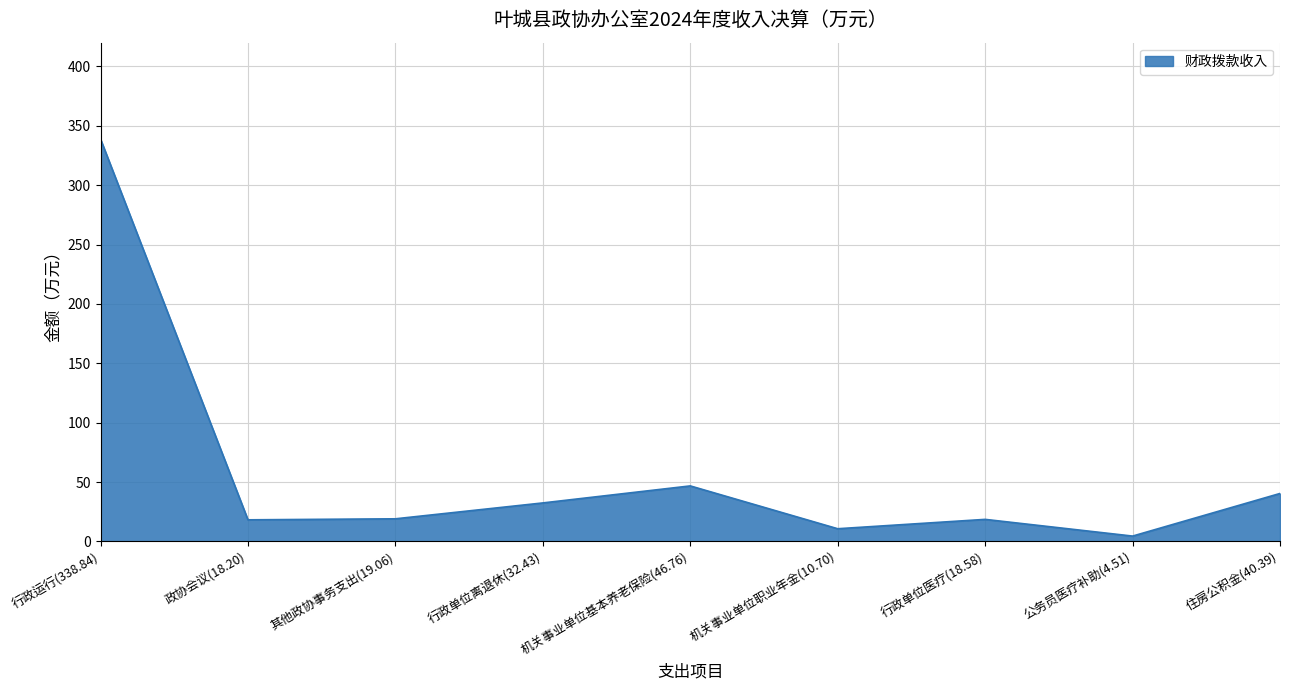

The value at 机关事业单位基本养老保险(46.76) is 46.8. True or false?

True